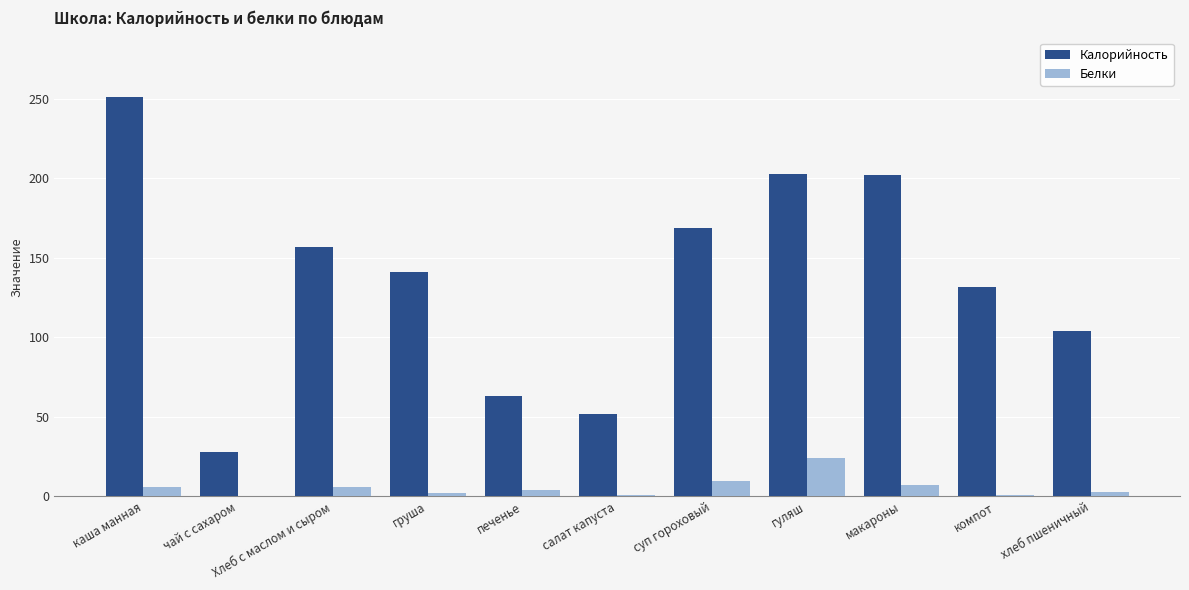

What is the sum of the Калорийность values at каша манная and груша?

392